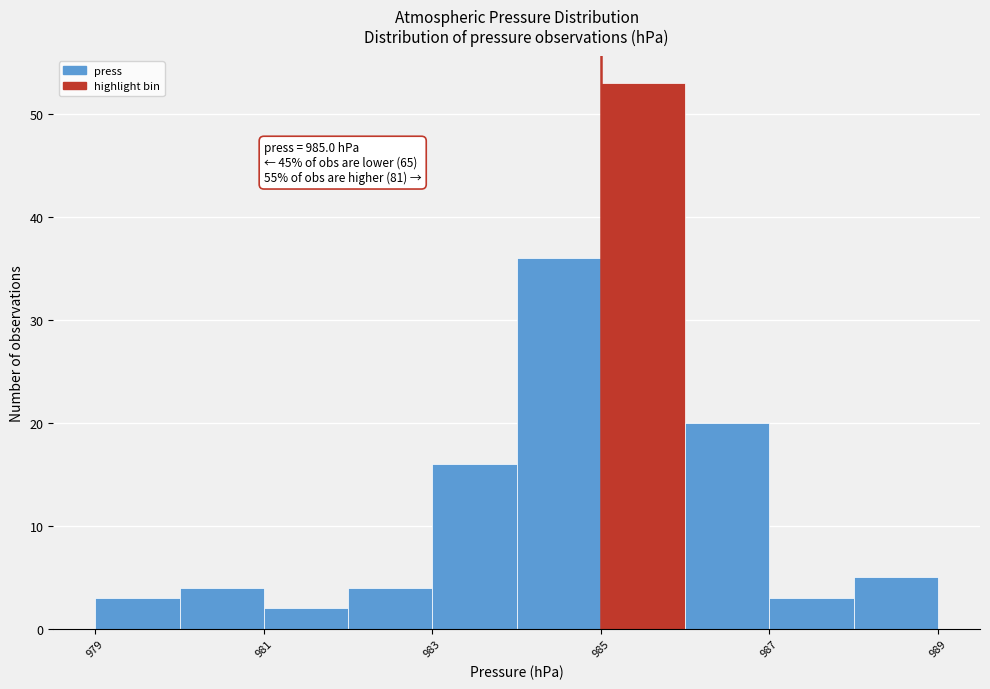

Over which range of the x-axis is the bar tallest?

985 to 986